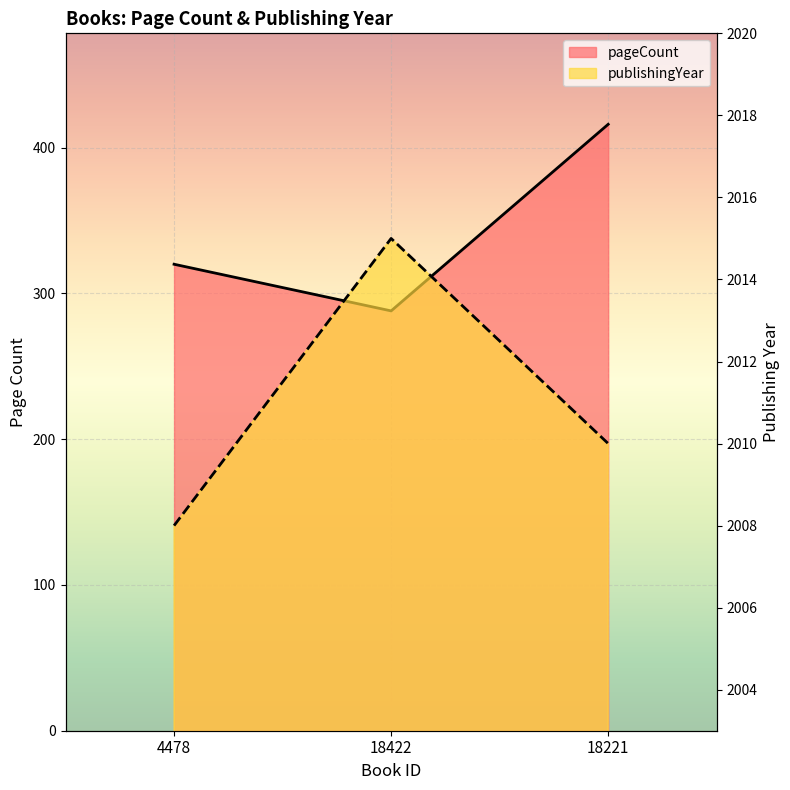

What is the difference between the maximum and minimum values in the publishingYear series?

7